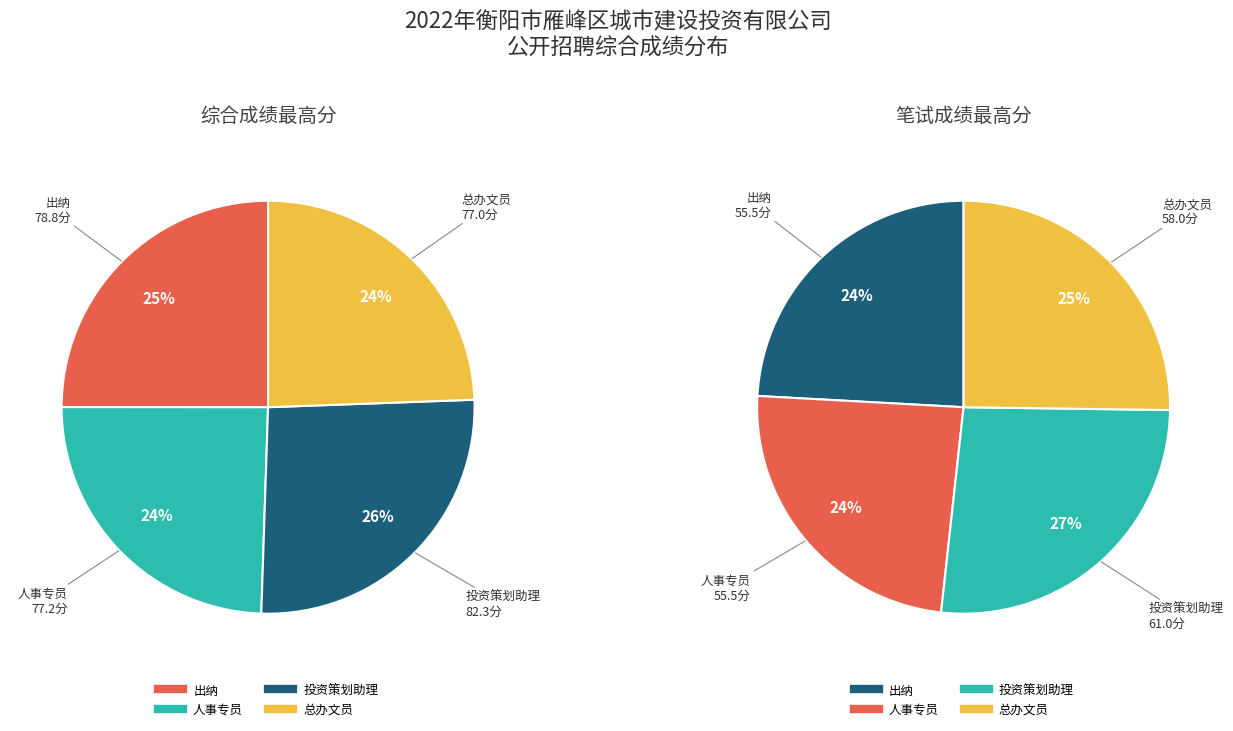

Which has a higher value, 人事专员 or 投资策划助理?

投资策划助理